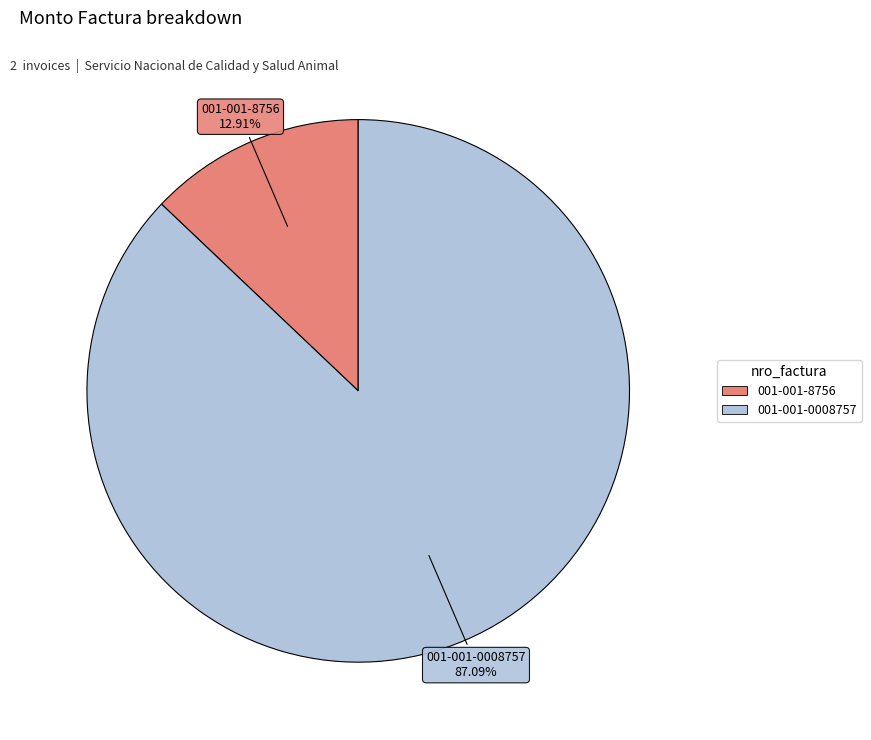

Which slice is the largest?

001-001-0008757